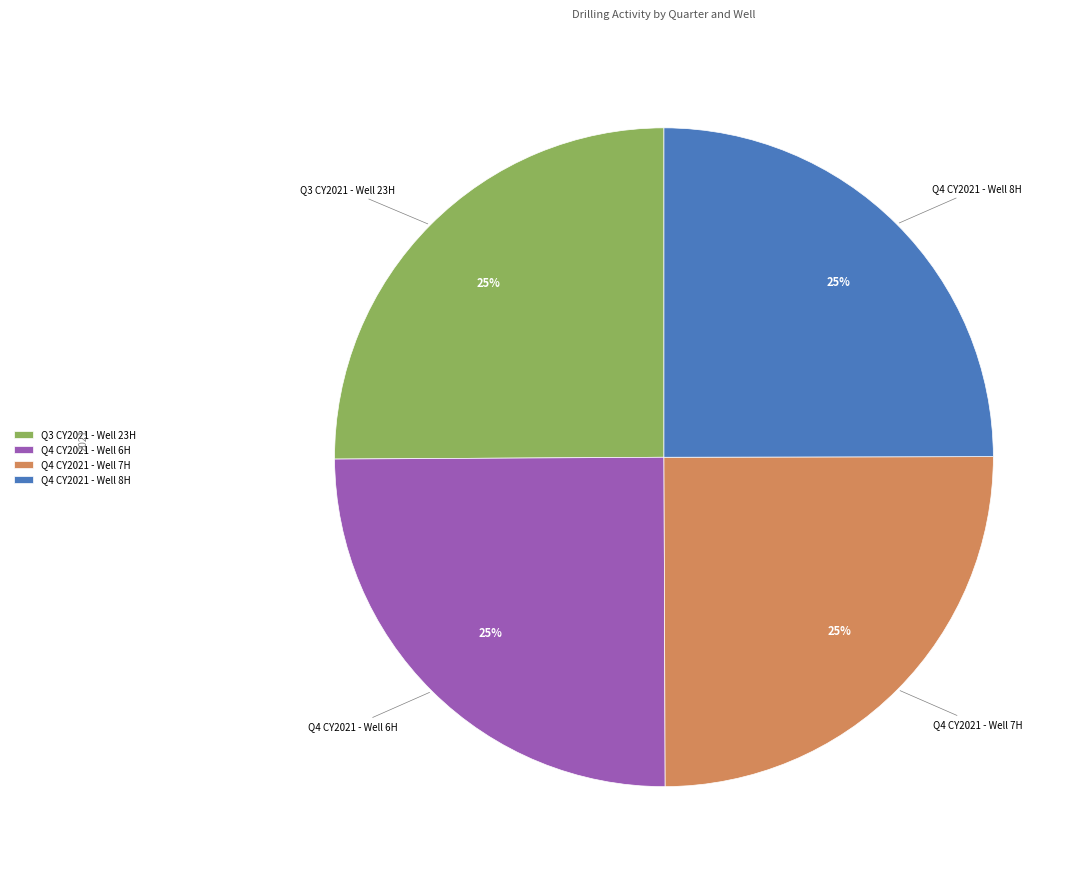

To the nearest percent, what is the average slice percentage?

25%